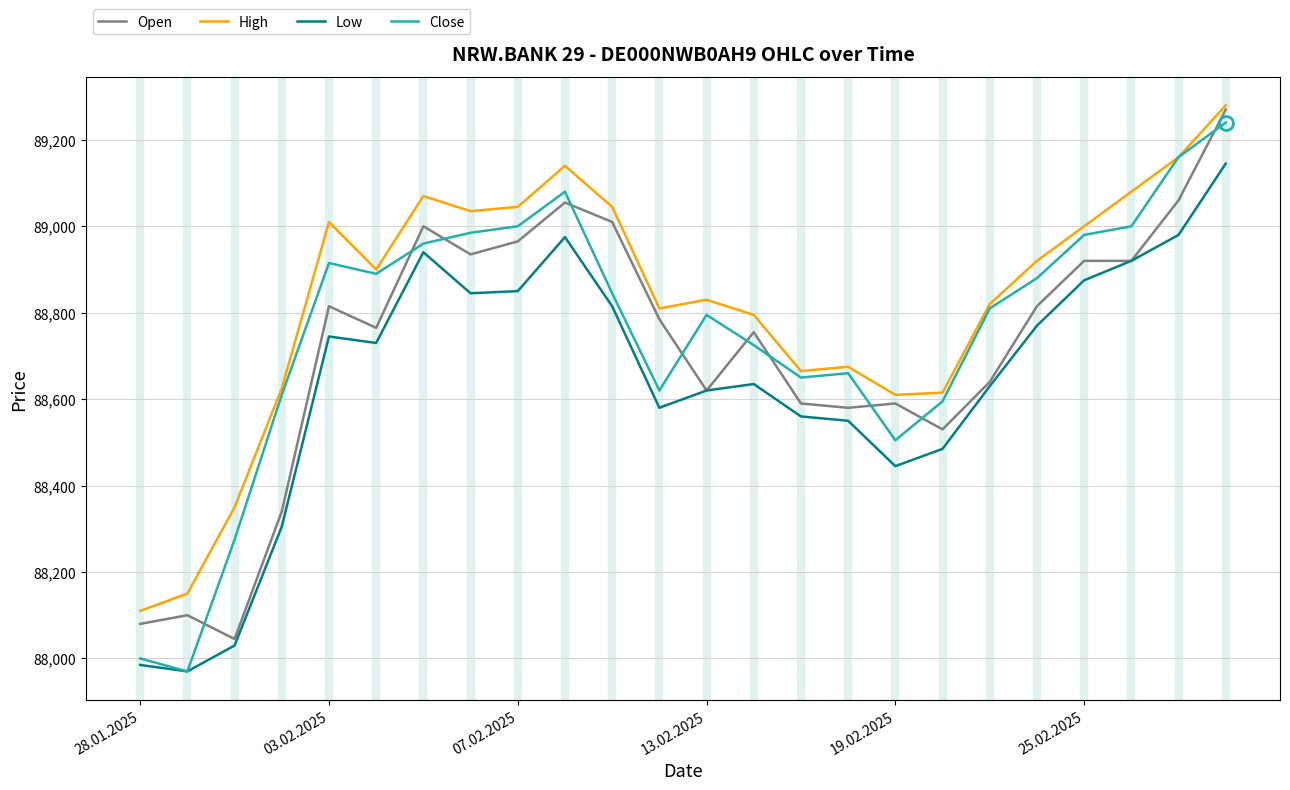

What is the average value of the Close series?

88756